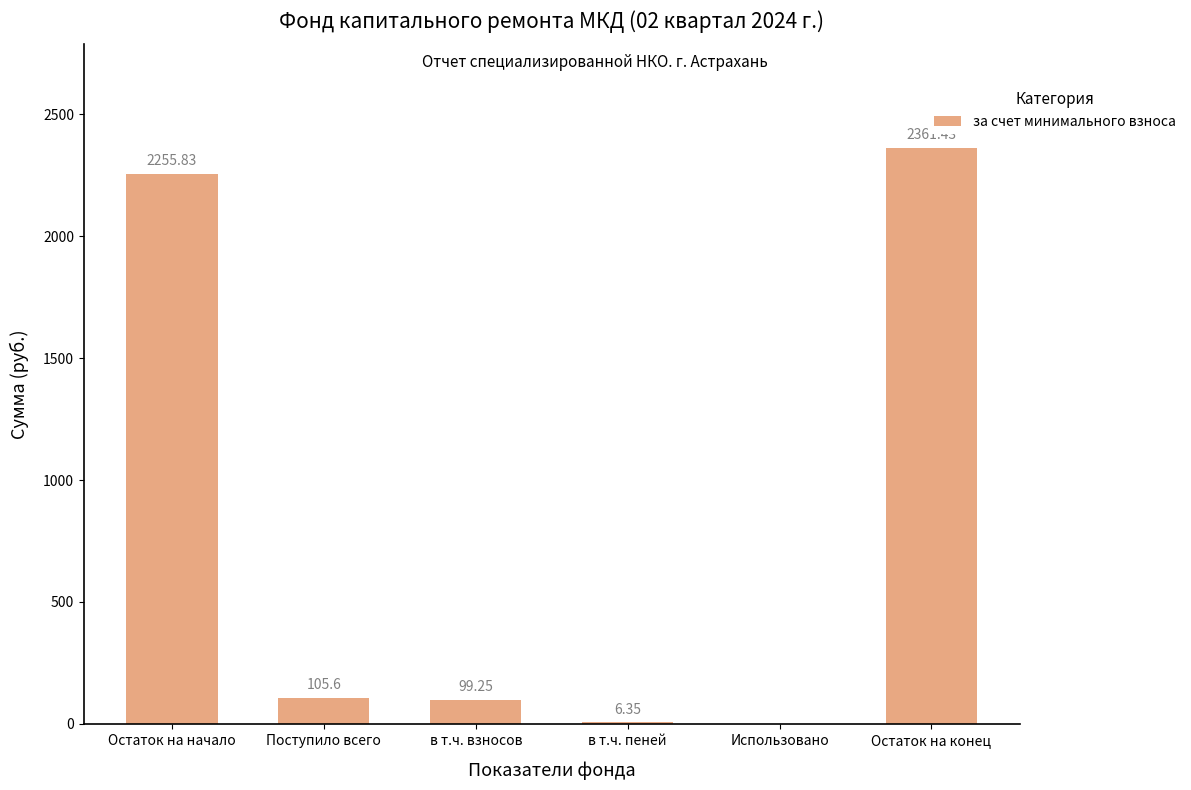

At which label is the value closest to 1180?

Поступило всего